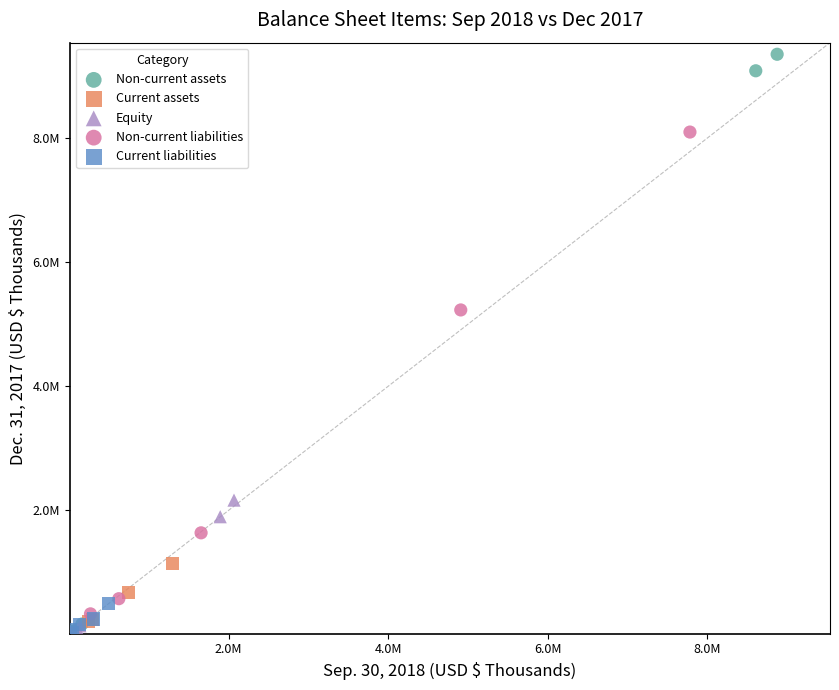

What are all the series names shown in the legend?

Non-current assets, Current assets, Equity, Non-current liabilities, Current liabilities